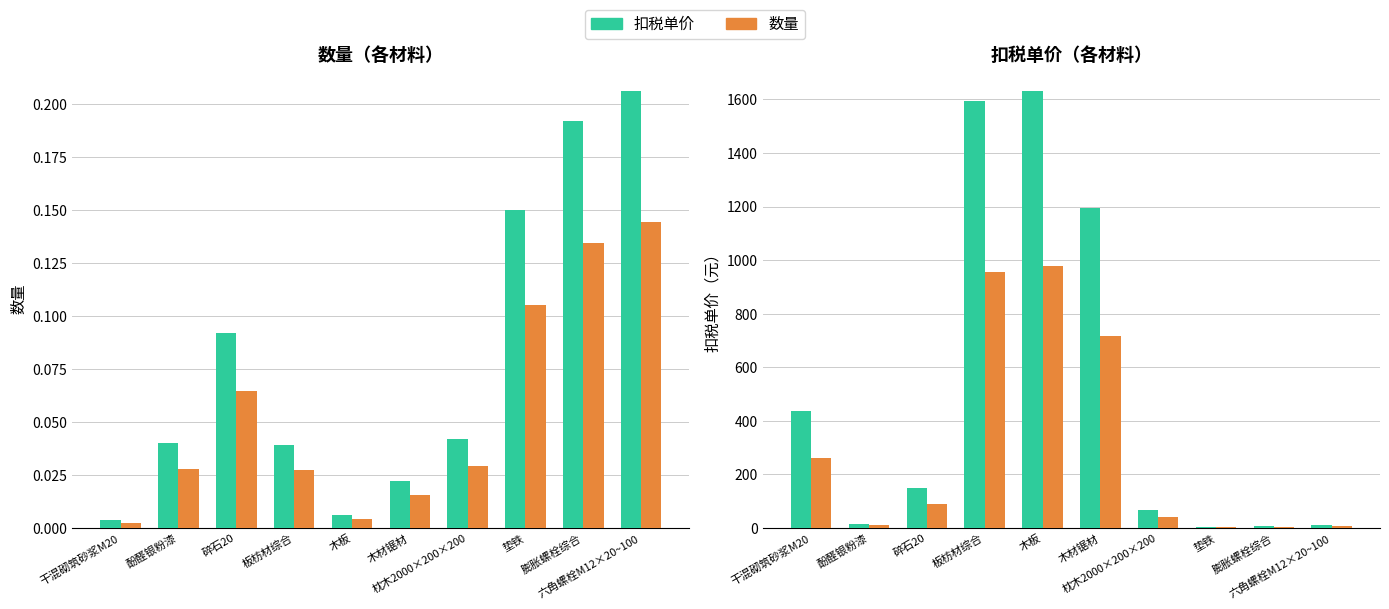

Is it true that 数量 equals 0.0 at 干混砌筑砂浆M20?

True